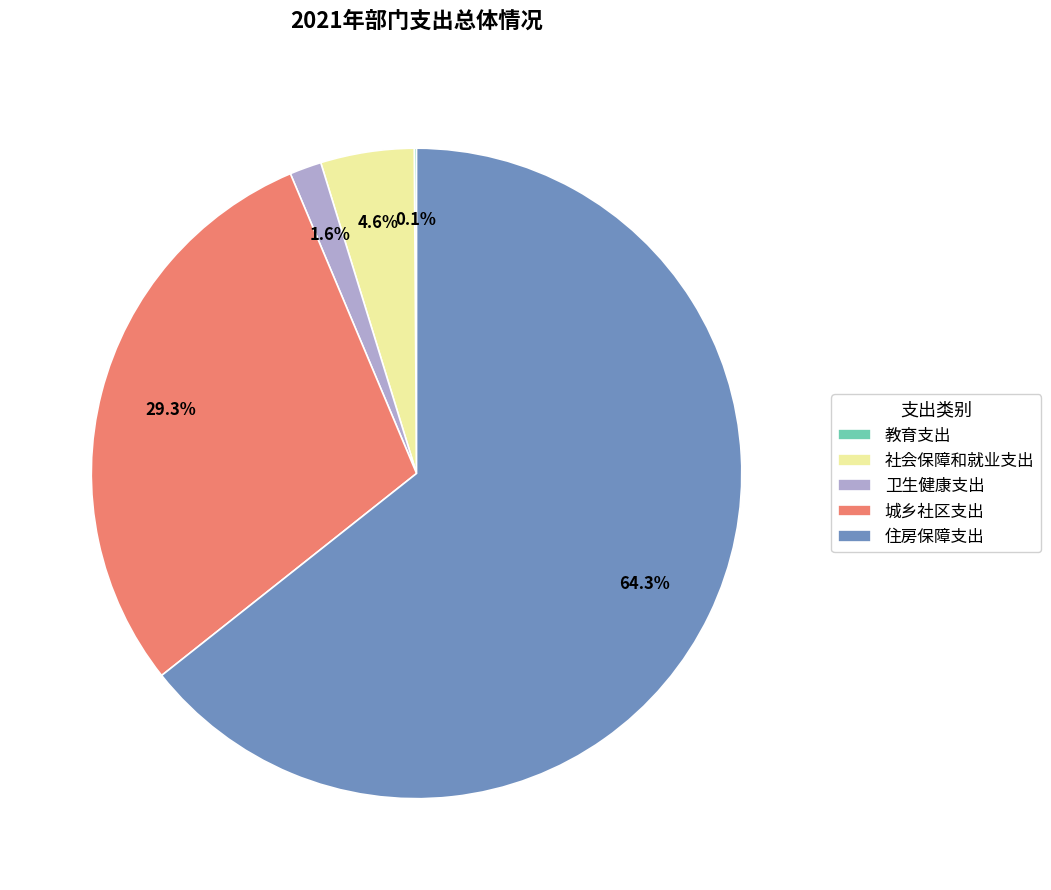

Combined, what portion of the pie is 社会保障和就业支出 and 卫生健康支出?

6.2%